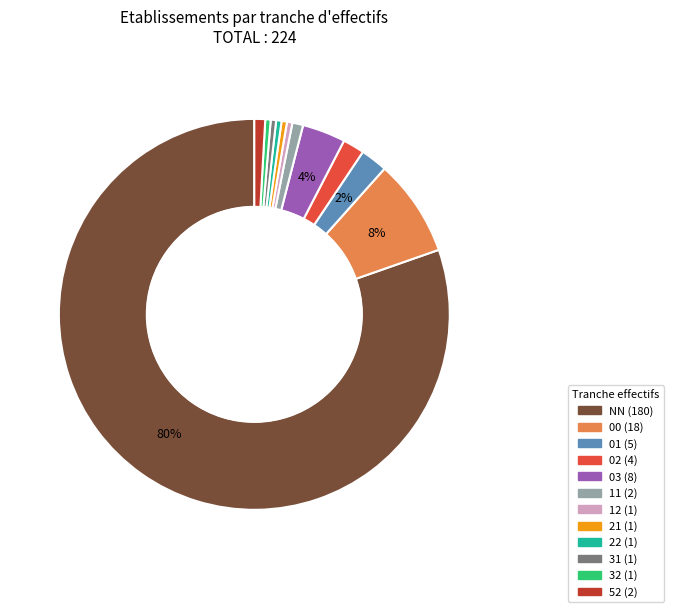

To the nearest percent, what is the average slice percentage?

8%